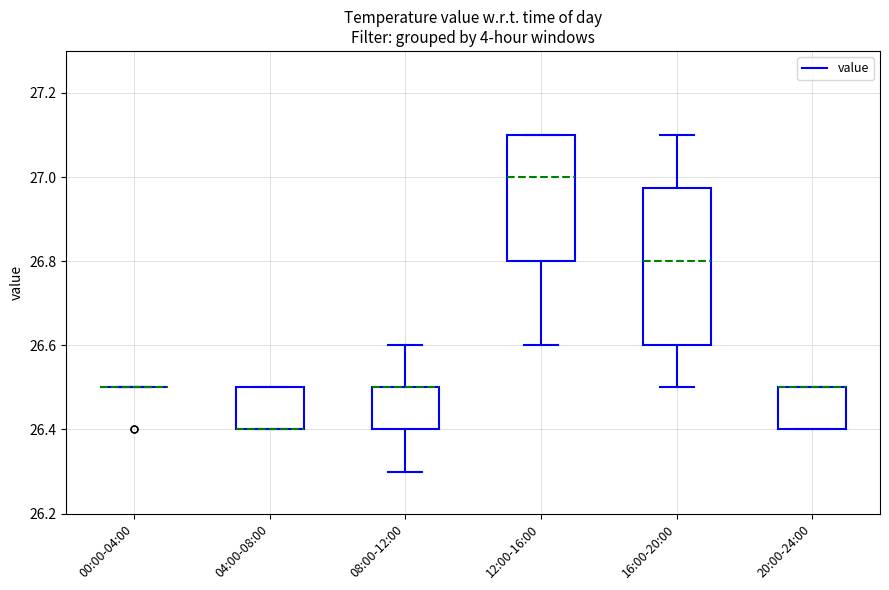

Reading left to right, transcribe this box plot: for each box, give where its median line is, the range the box spans, and where its two whiskers end, as read against the y-axis. The values are not printed on the chart, so give them approximately, as read against the axis.

00:00-04:00: box collapsed to a line at 26.50, whiskers 26.50 to 26.50
04:00-08:00: median 26.40 (drawn on the box's lower edge), box 26.40 to 26.50, whiskers 26.40 to 26.50
08:00-12:00: median 26.50 (drawn on the box's upper edge), box 26.40 to 26.50, whiskers 26.30 to 26.60
12:00-16:00: median 27.00, box 26.80 to 27.10, whiskers 26.60 to 27.10
16:00-20:00: median 26.80, box 26.60 to 26.98, whiskers 26.50 to 27.10
20:00-24:00: median 26.50 (drawn on the box's upper edge), box 26.40 to 26.50, whiskers 26.40 to 26.50